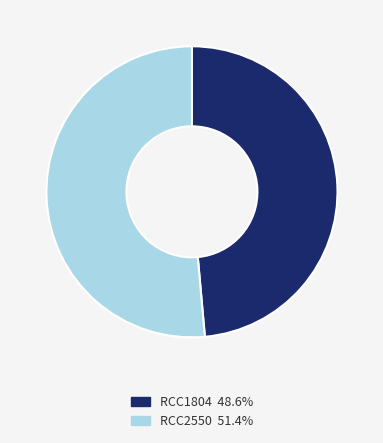

Which category has the smallest portion of the pie?

RCC1804